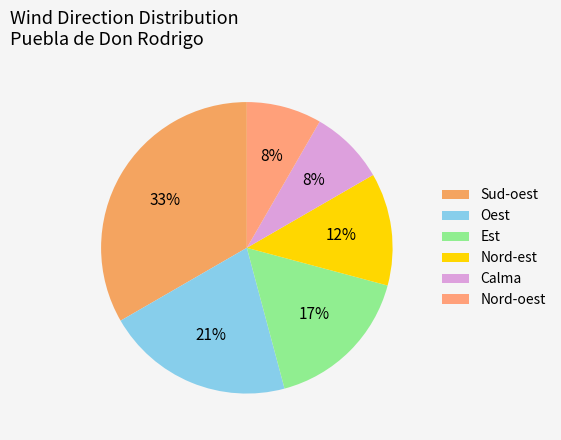

Do Sud-oest and Calma together represent more than half of the pie?

No